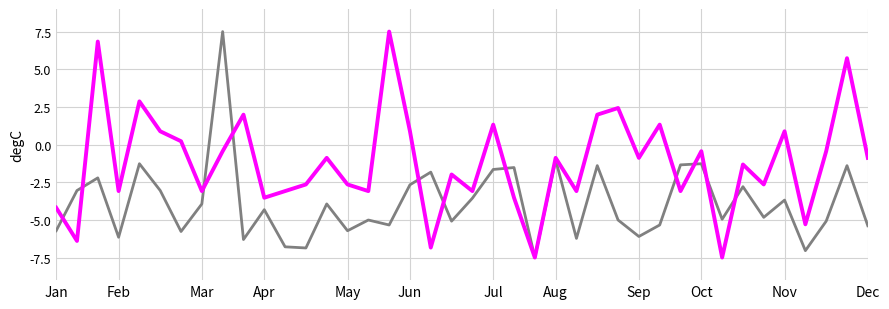

What is the minimum value shown in the chart?

-7.5